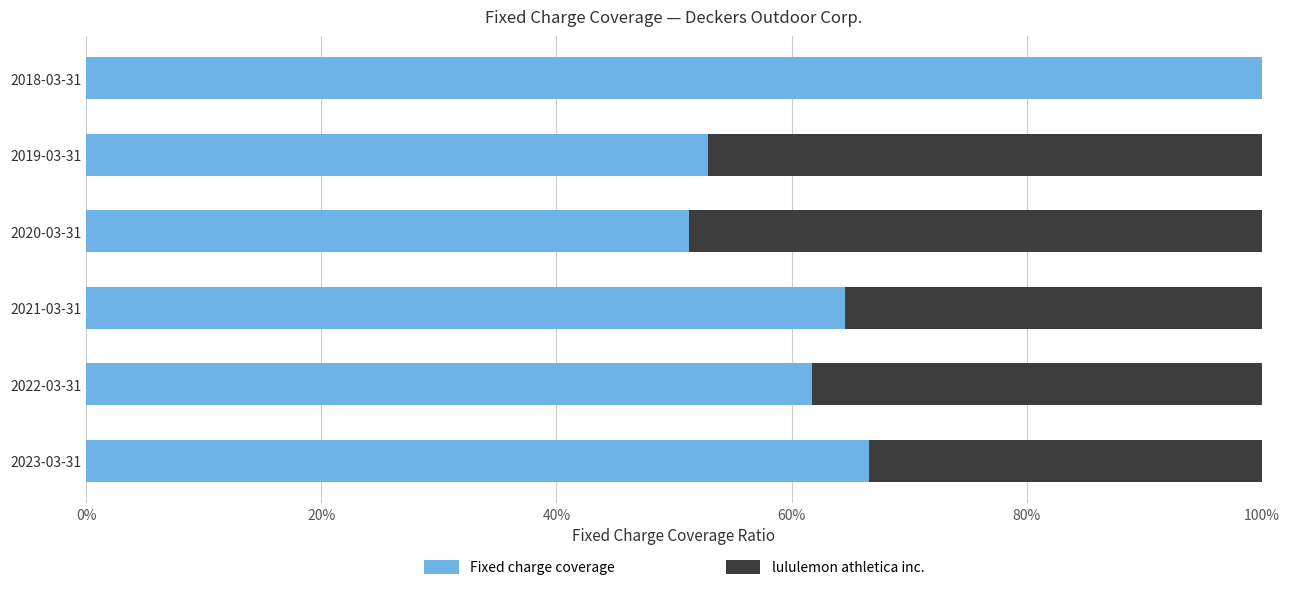

What is the maximum value for Fixed charge coverage?

100.0